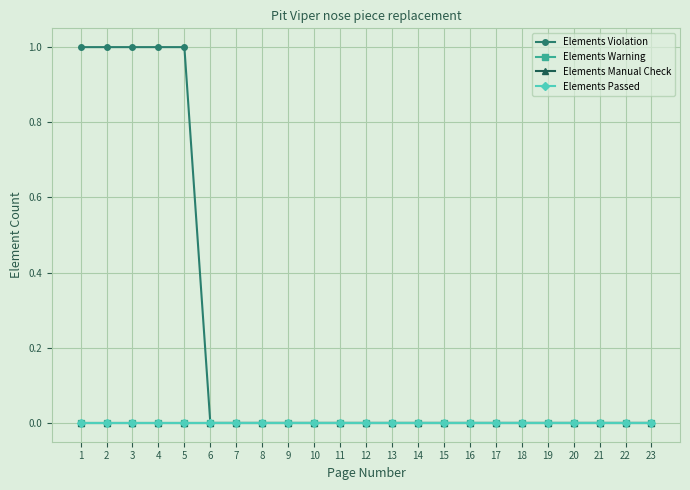

Which series has the largest range (max minus min)?

Elements Violation